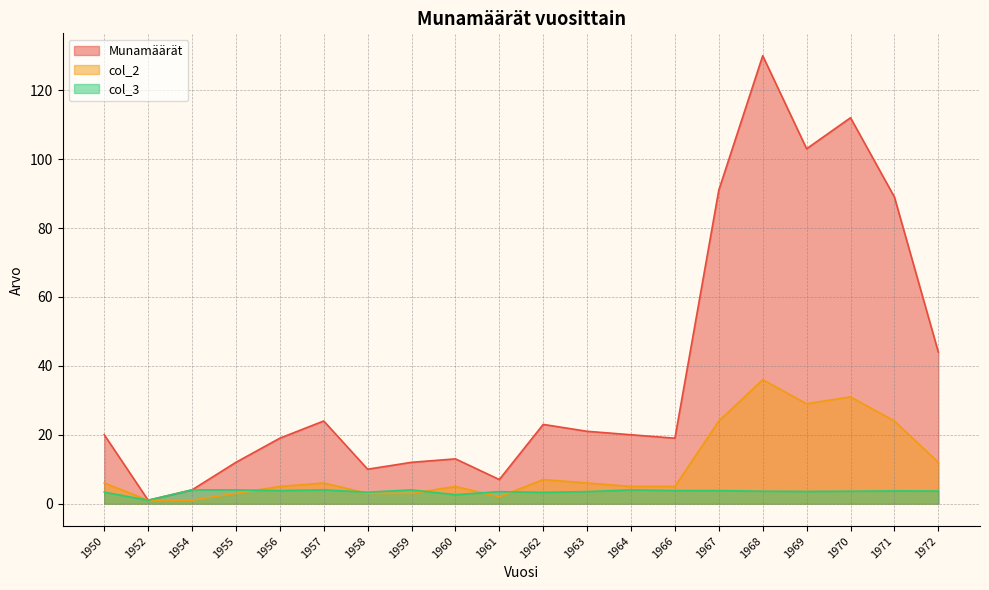

The col_2 series shows 15.8 at 1971. True or false?

False